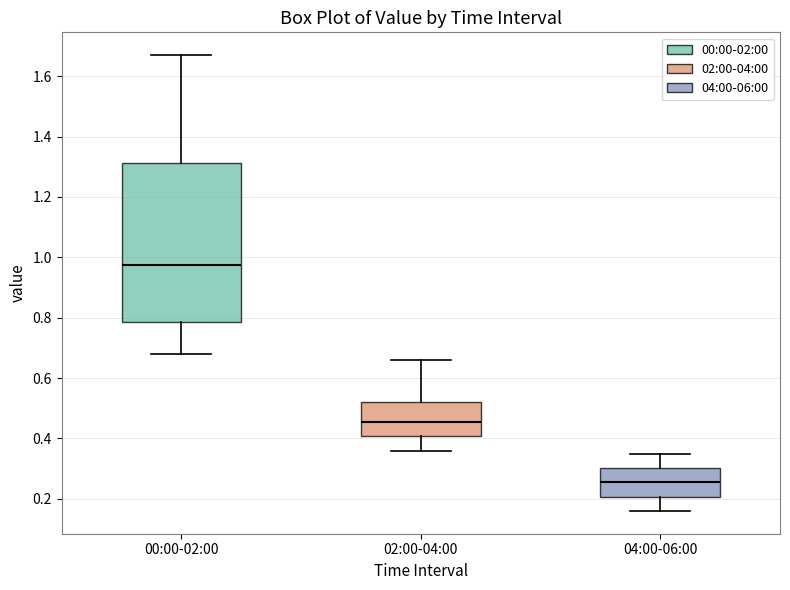

Reading left to right, read every box against the y-axis: the position of its median line, the range the box covers, and the ends of its whiskers. The values are not printed on the chart, so give them approximately, as read against the axis.

00:00-02:00: median 0.98, box 0.78 to 1.32, whiskers 0.68 to 1.68
02:00-04:00: median 0.46, box 0.40 to 0.52, whiskers 0.36 to 0.66
04:00-06:00: median 0.26, box 0.20 to 0.30, whiskers 0.16 to 0.36